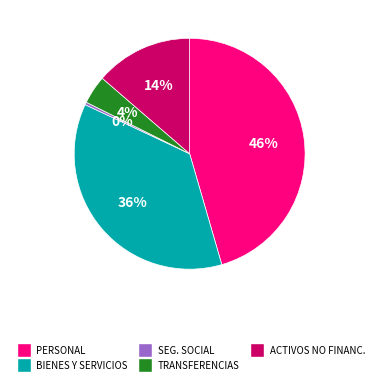

Is there any slice that represents more than half of the pie?

No